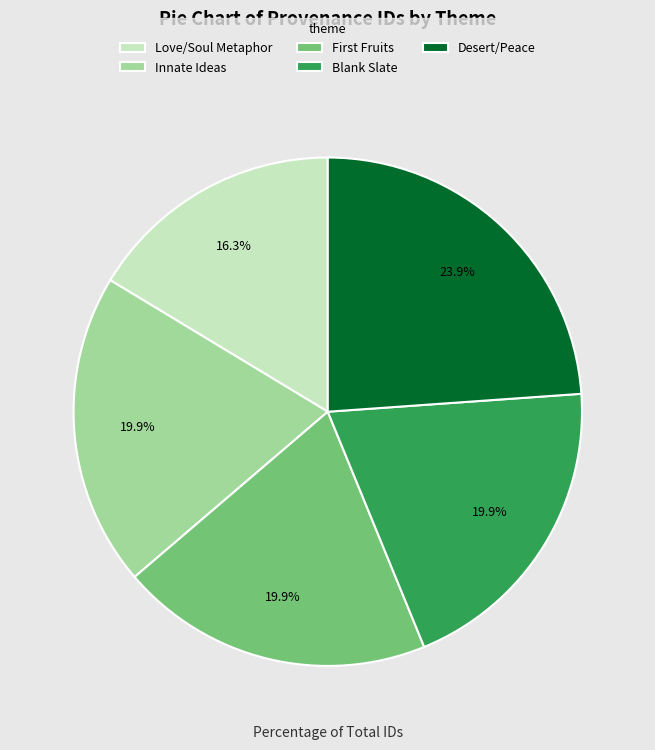

What is the largest slice in the pie chart?

Desert/Peace